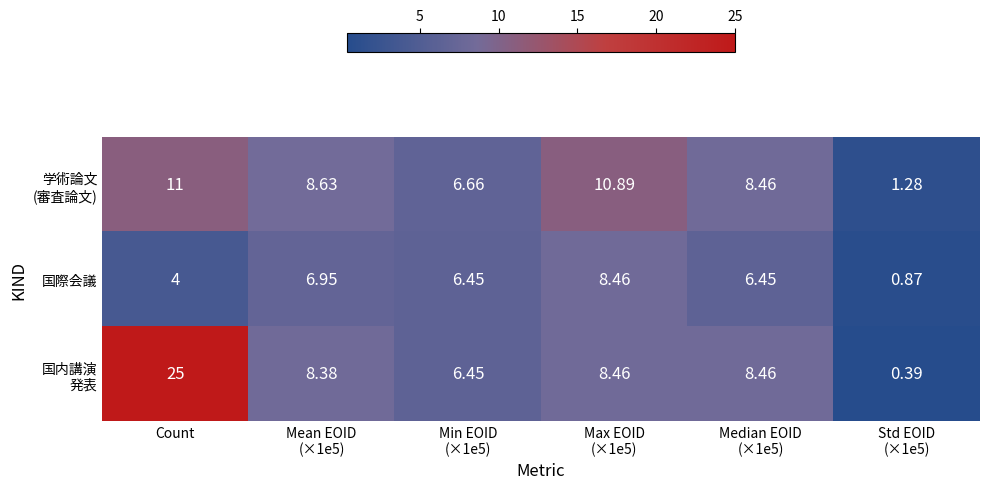

At which category is the sum across all series the highest?

Count